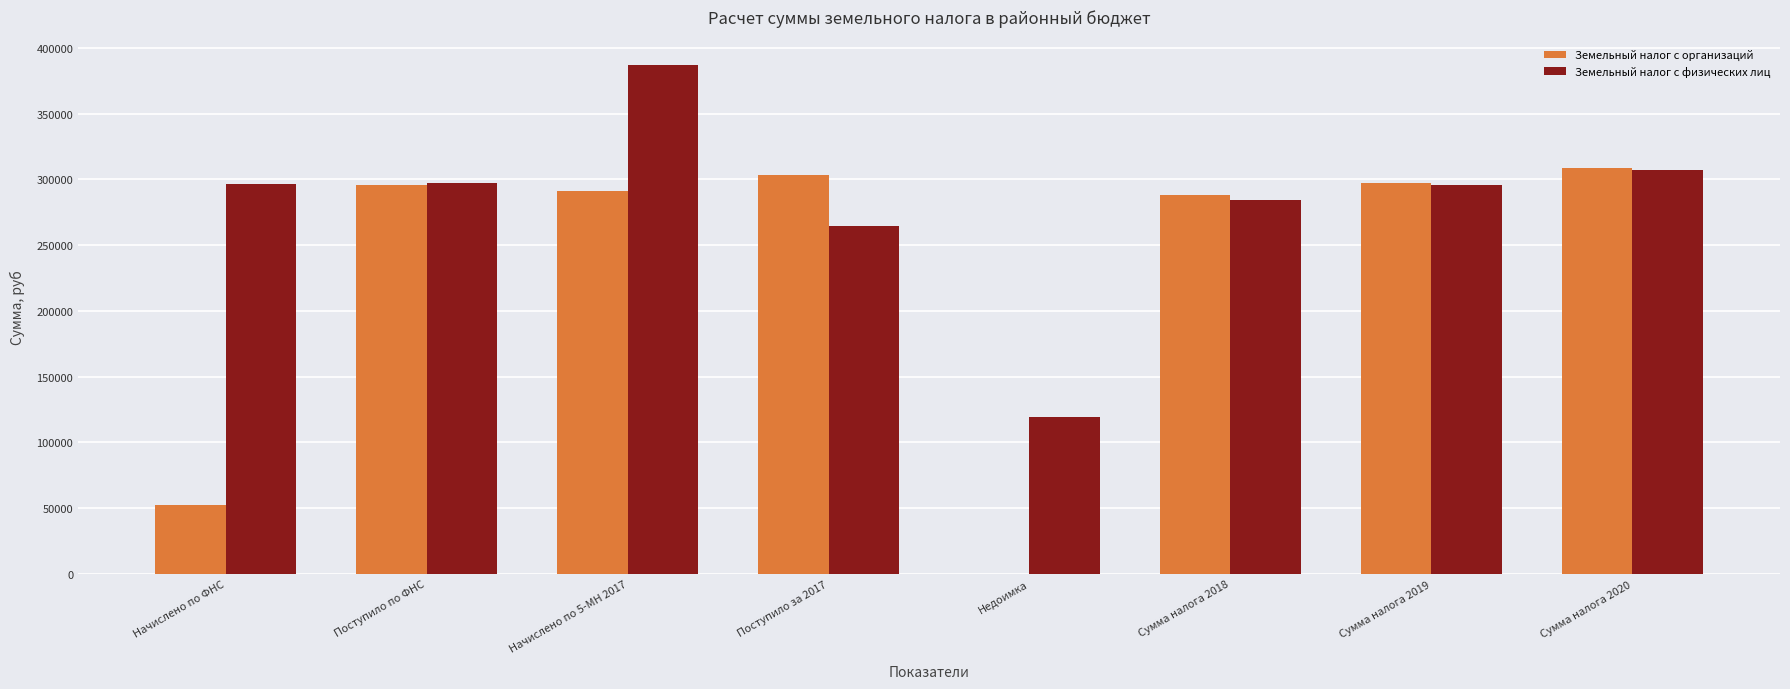

What is the sum of all Земельный налог с физических лиц values?

2251791